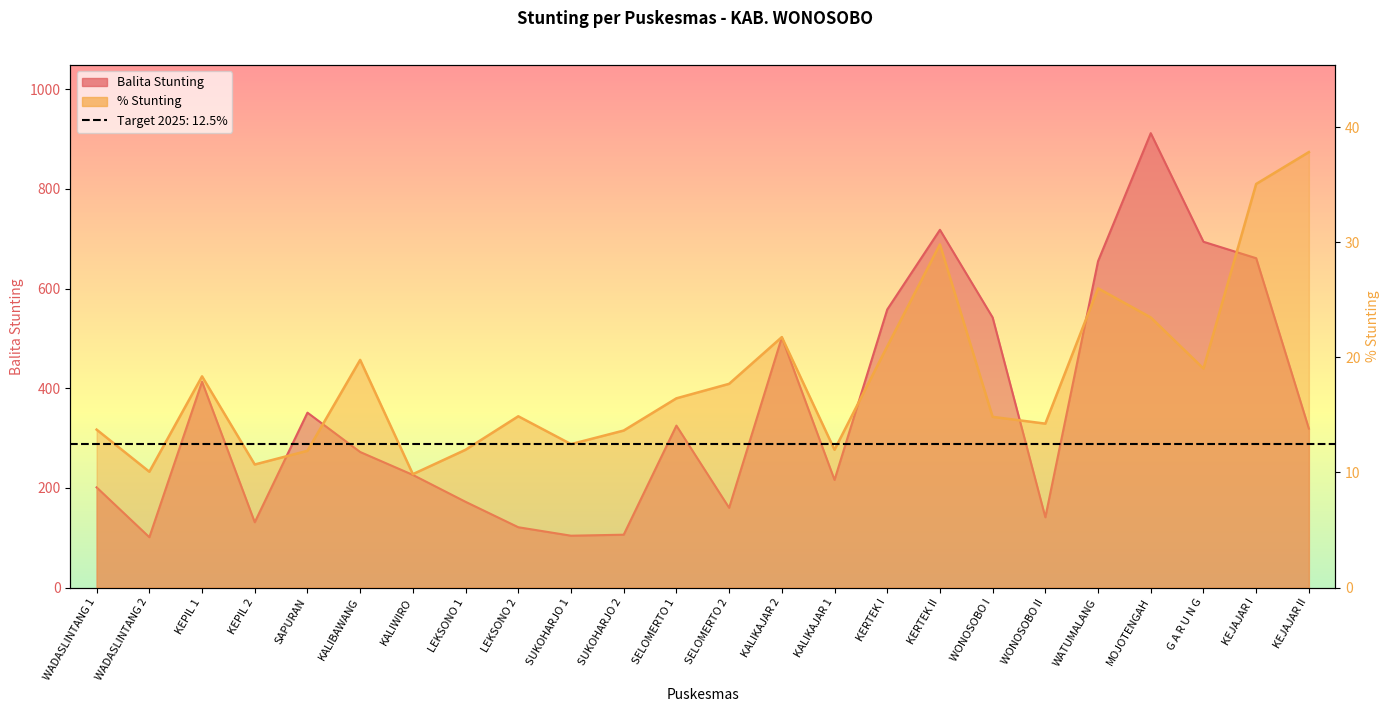

True or false: % Stunting and Balita Stunting cross at least once.

False